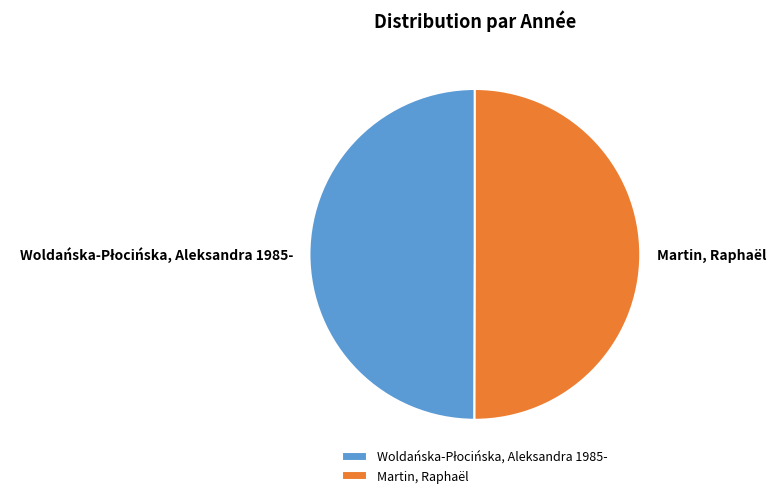

Is it true that Martin, Raphaël is 55% of the pie?

False